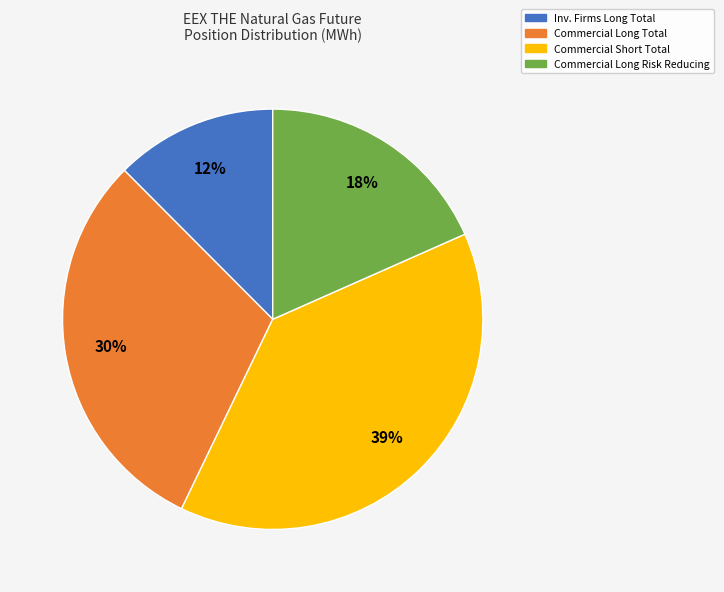

What percentage is the Commercial Short Total slice, to the nearest percent?

39%